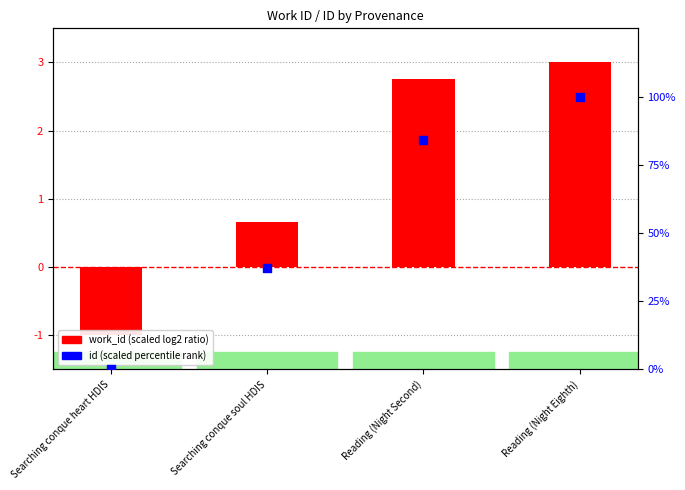

Which series contains the lowest Y value?

work_id (scaled)